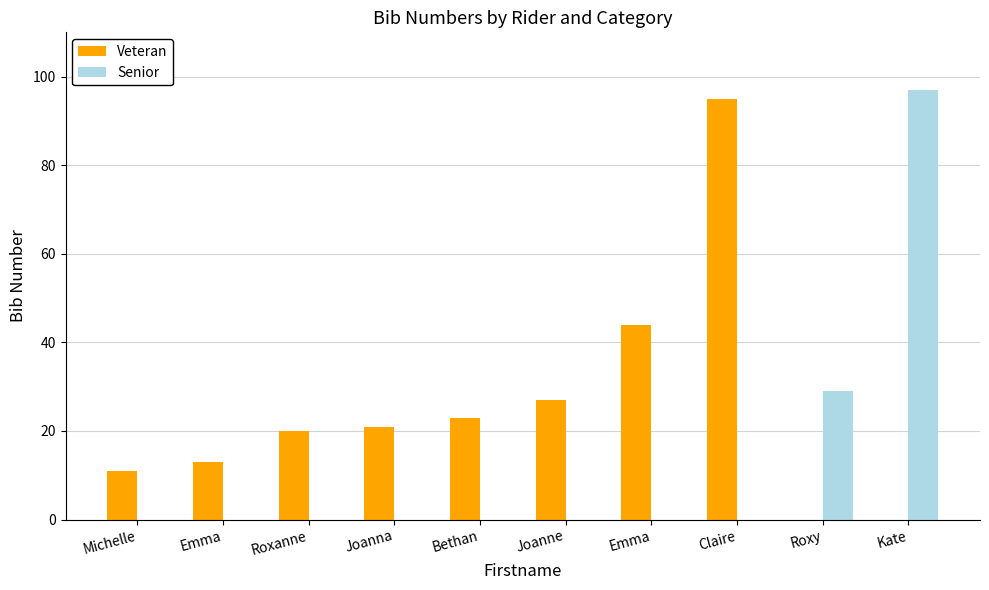

Which has a higher value, Joanne or Joanna?

Joanne